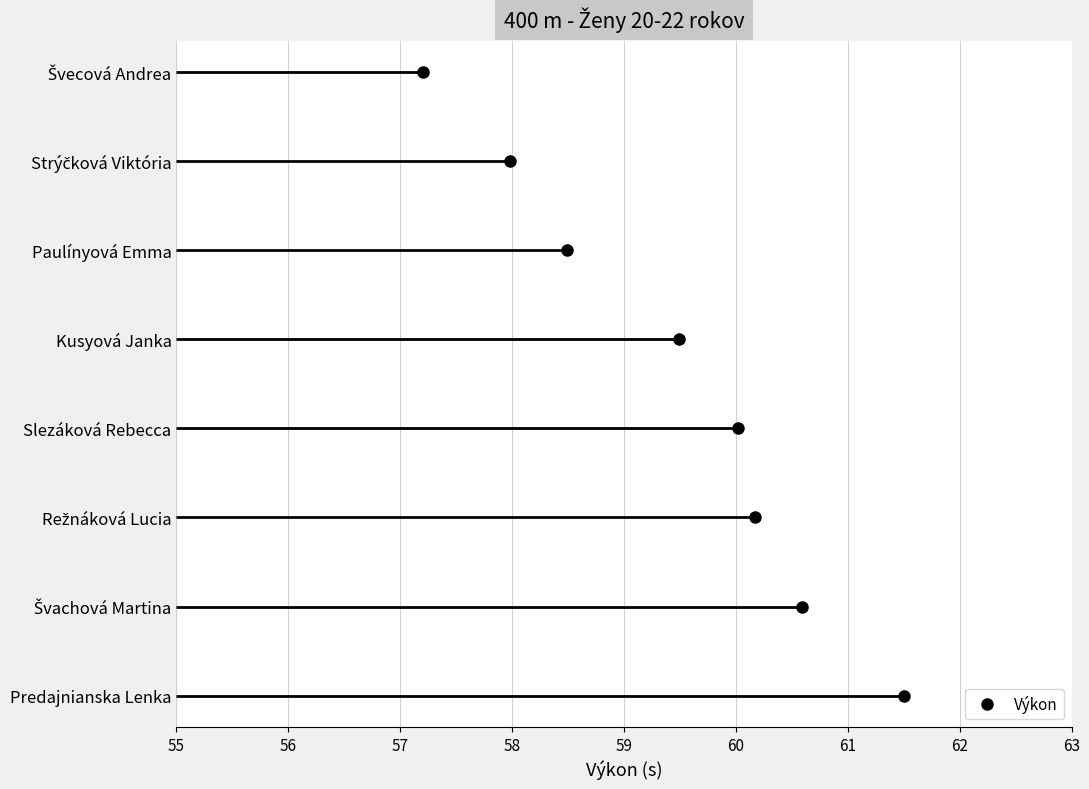

How many lines are shown in the chart?

1